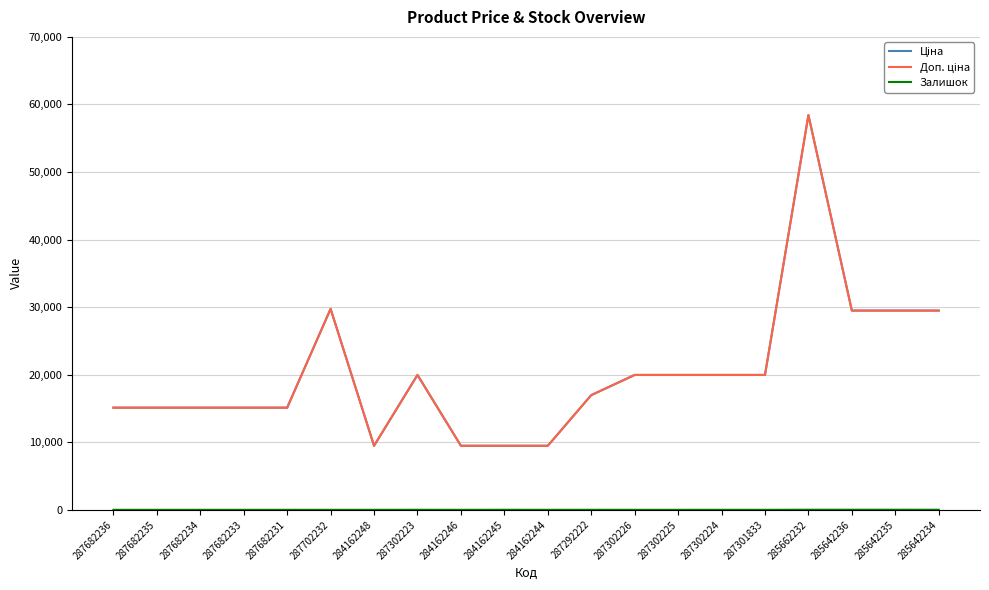

Is this an area chart (filled region under the line)?

No